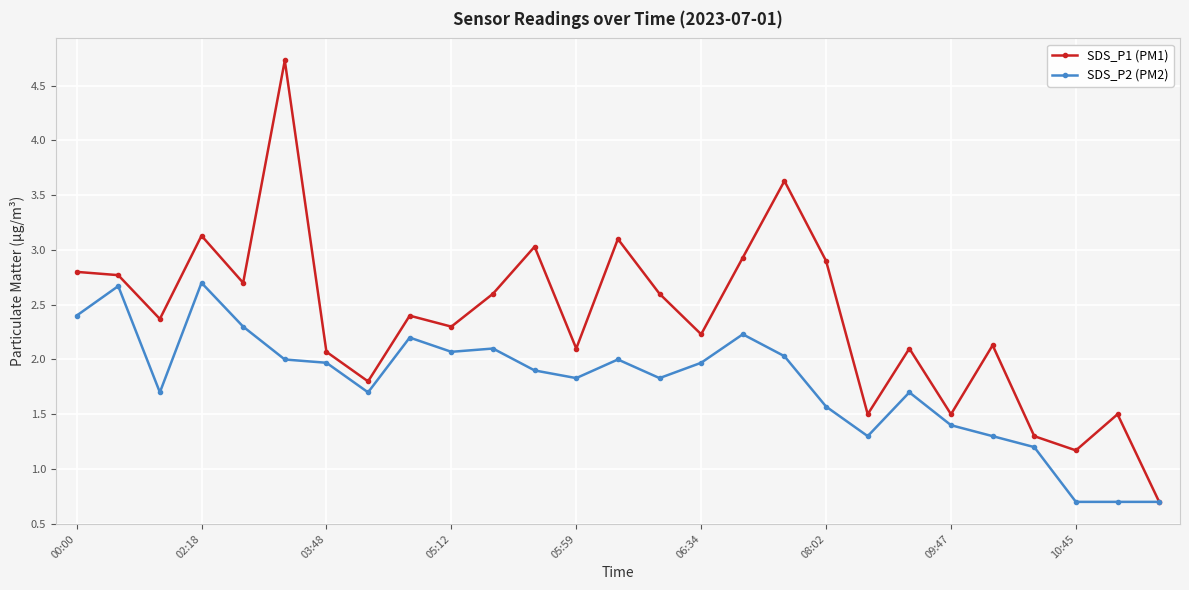

At how many categories does at least one series exceed 2?

20